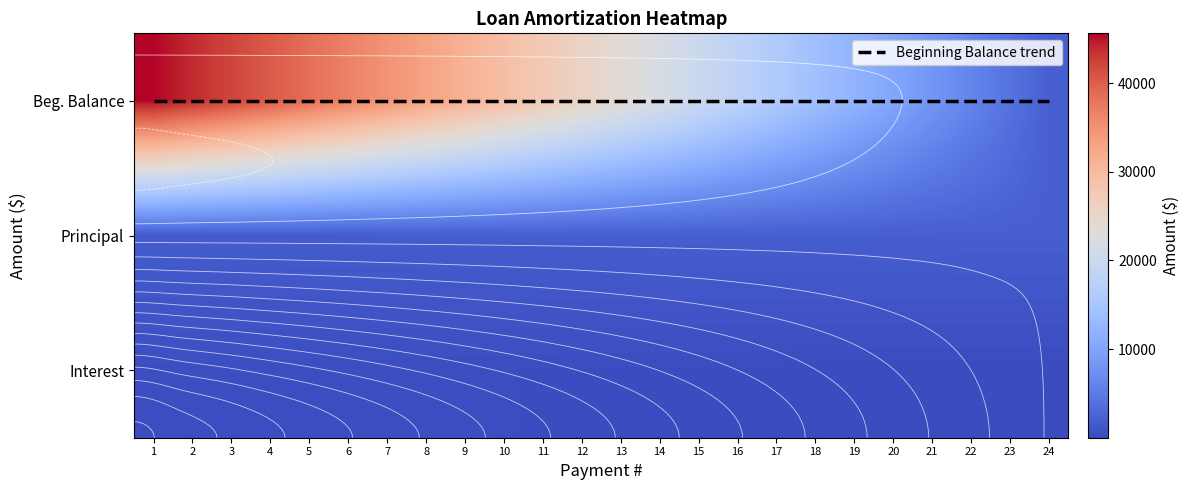

Which series has the largest range (max minus min)?

Beg. Balance